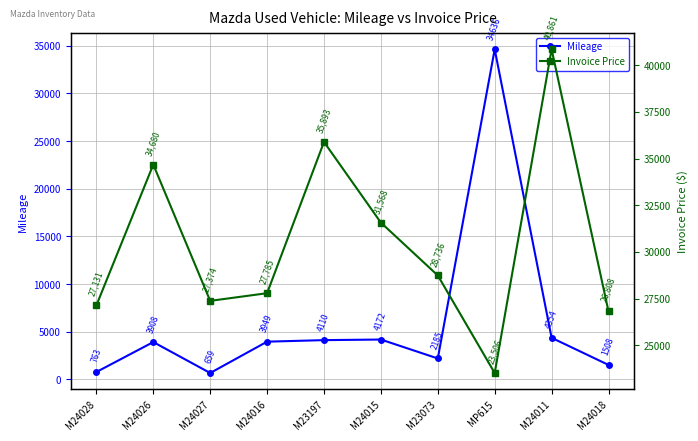

Reading left to right, list all the values displayed in this chart.

Mileage: 763	3908	659	3949	4110	4172	2185	34636	4354	1508
Invoice Price: 27131	34680	27374	27785	35893	31568	28736	23506	40861	26808